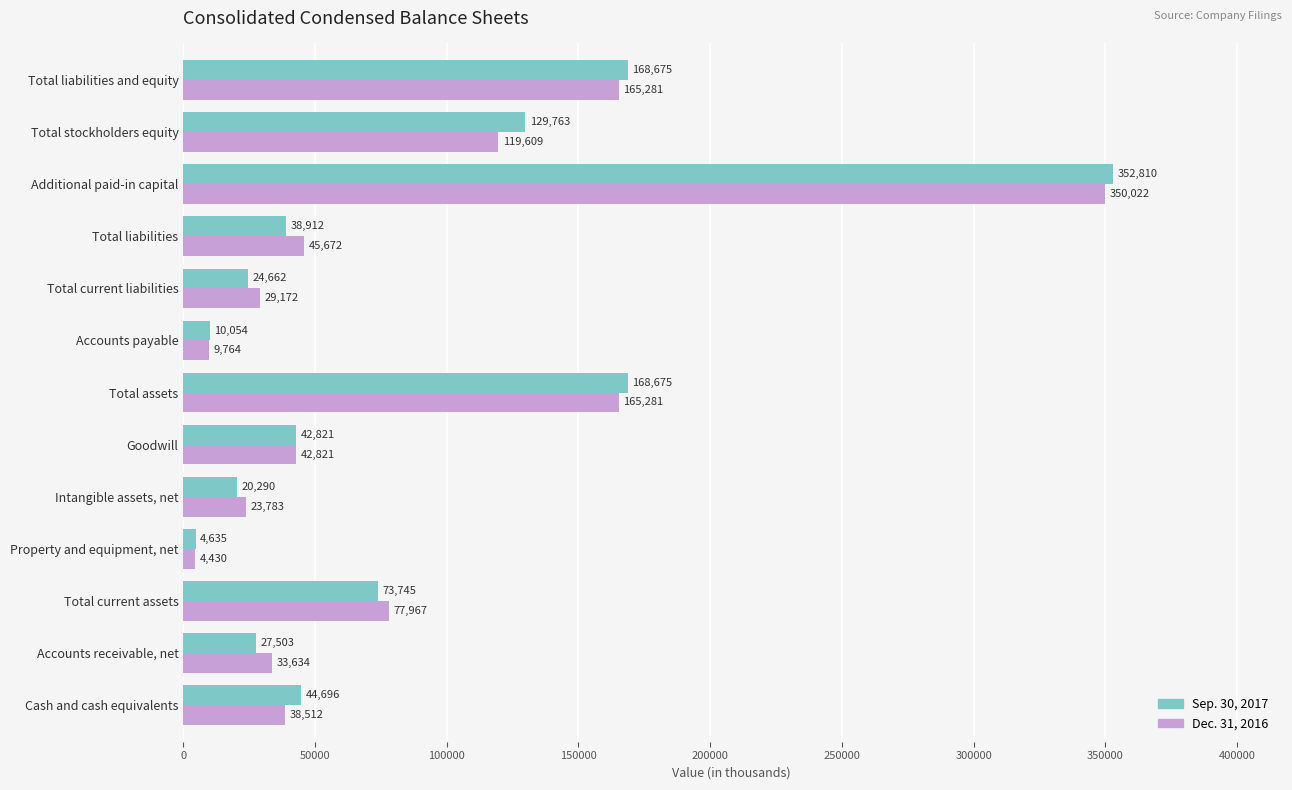

What are all the series names shown in the legend?

Sep. 30, 2017, Dec. 31, 2016